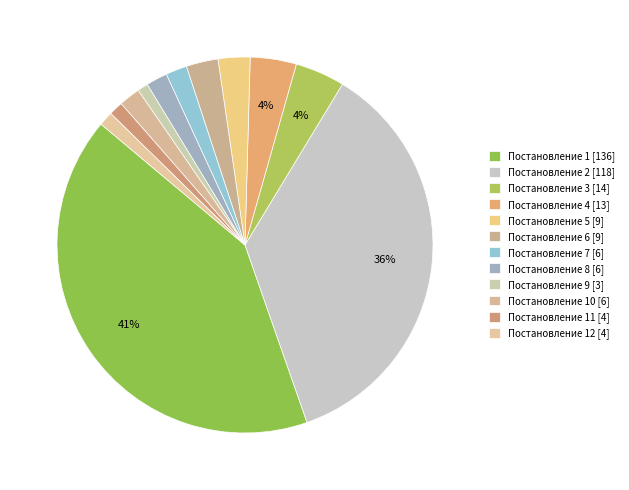

How many slices are in this pie chart?

12